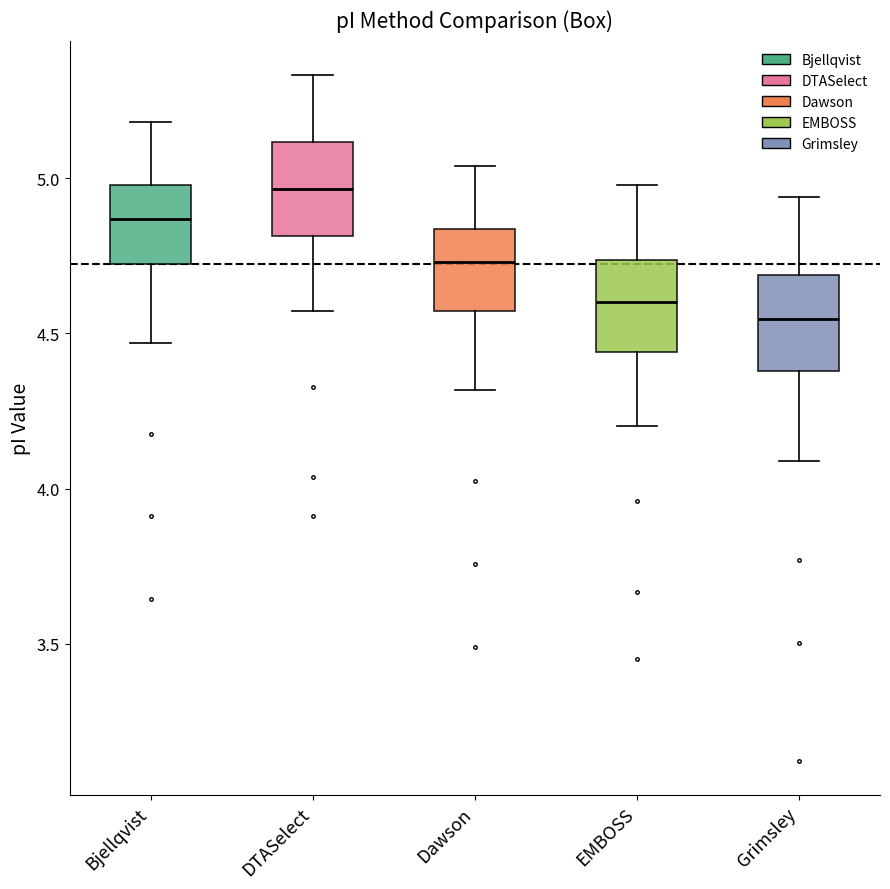

Reading left to right, transcribe this box plot: for each box, give where its median line is, the range the box spans, and where its two whiskers end, as read against the y-axis. The values are not printed on the chart, so give them approximately, as read against the axis.

Bjellqvist: median 4.85, box 4.70 to 5.00, whiskers 4.45 to 5.20
DTASelect: median 4.95, box 4.80 to 5.10, whiskers 4.55 to 5.35
Dawson: median 4.75, box 4.55 to 4.85, whiskers 4.30 to 5.05
EMBOSS: median 4.60, box 4.45 to 4.75, whiskers 4.20 to 5.00
Grimsley: median 4.55, box 4.40 to 4.70, whiskers 4.10 to 4.95